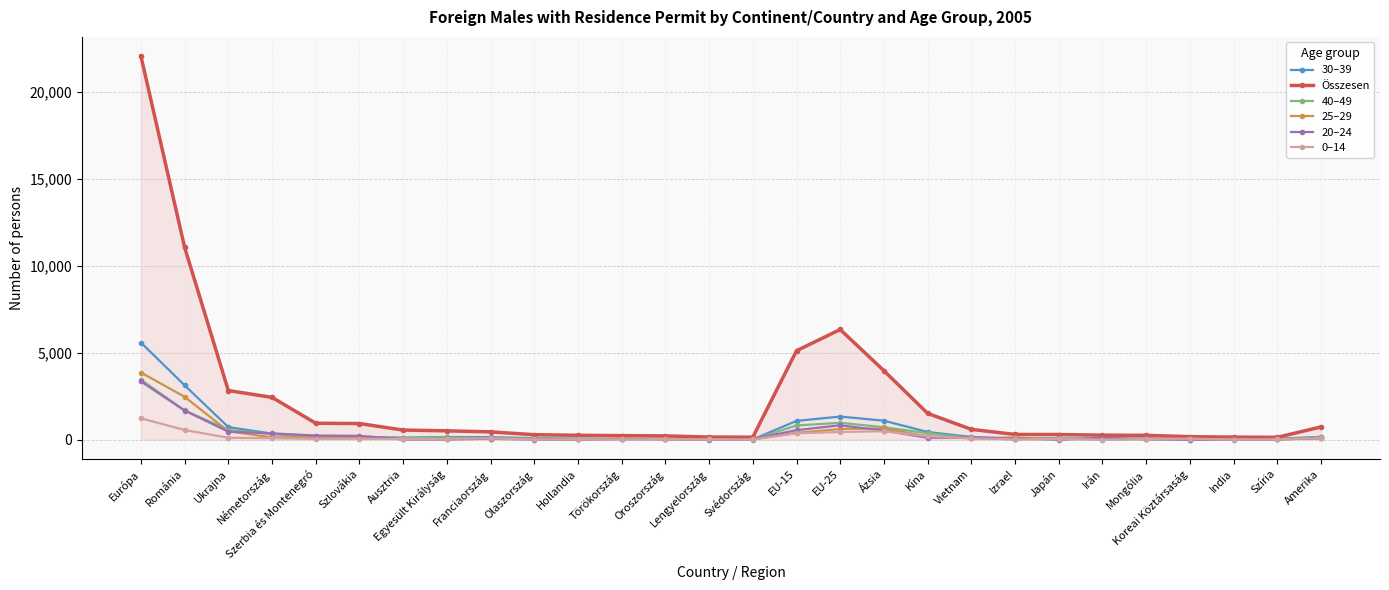

What is the difference between the maximum and minimum values in the 25–29 series?

3860